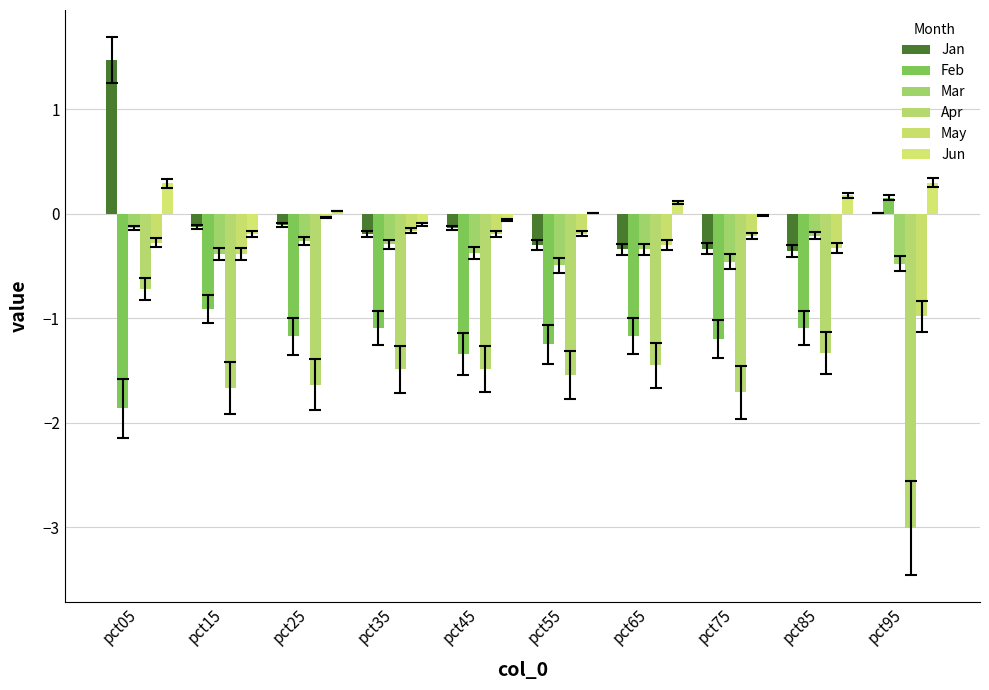

How many series are shown in this chart?

6